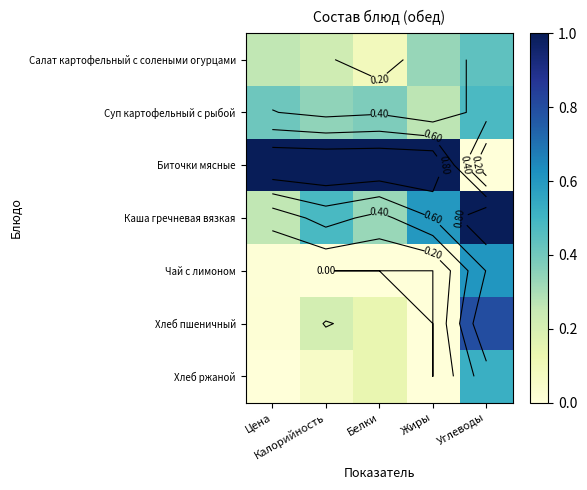

Which series has the largest total across all categories?

Биточки мясные